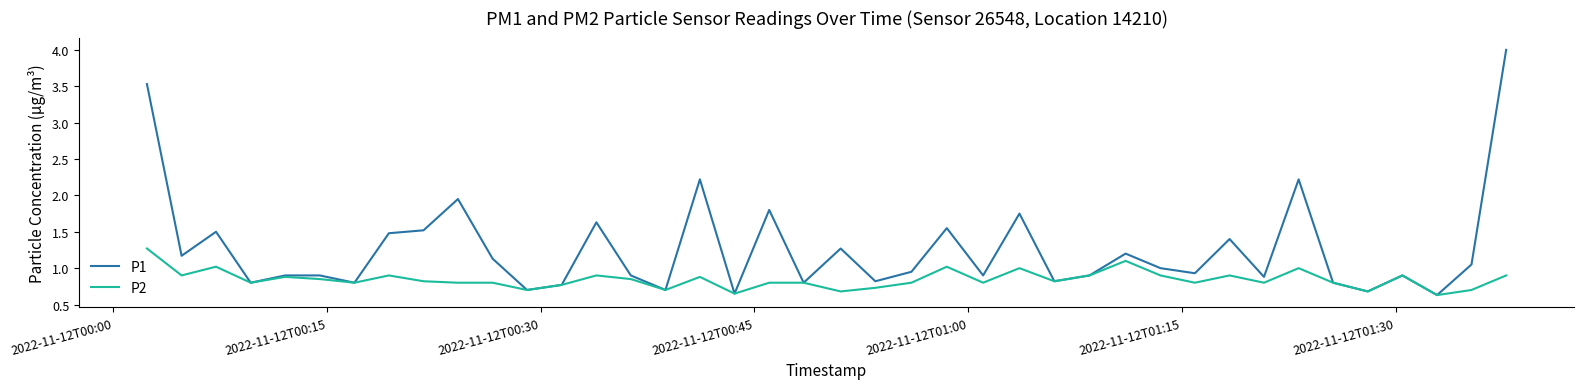

Rank the series by their average value, from highest to lowest.

P1, P2